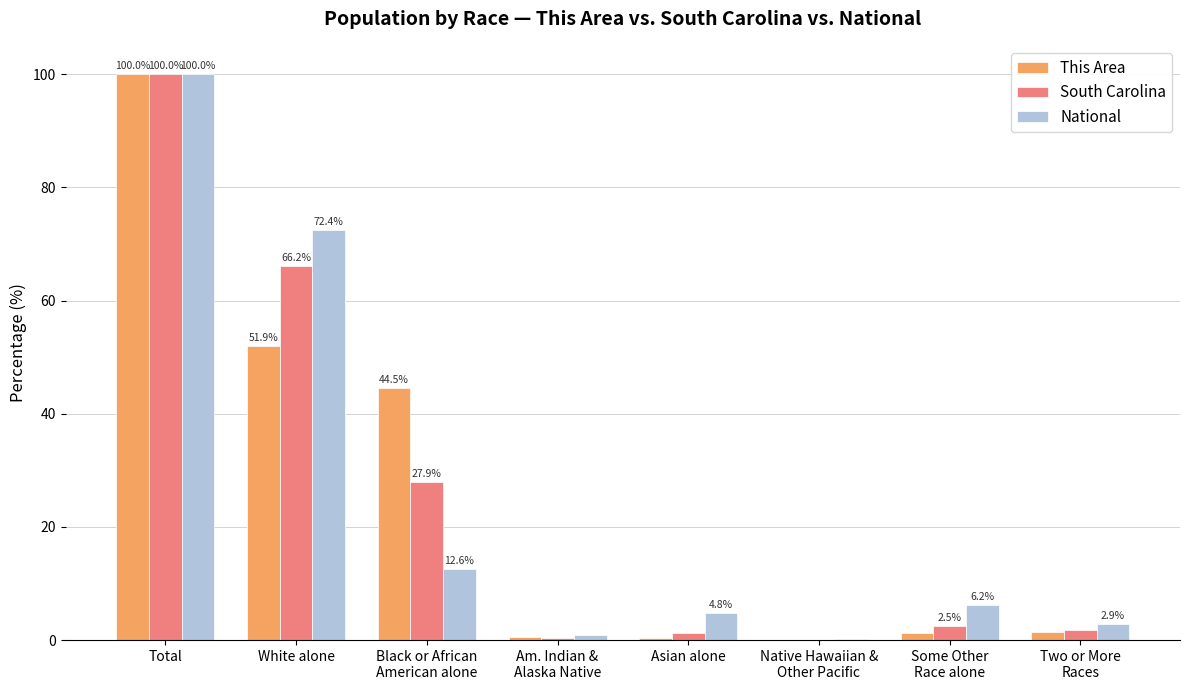

At which category is the sum across all series the highest?

Total